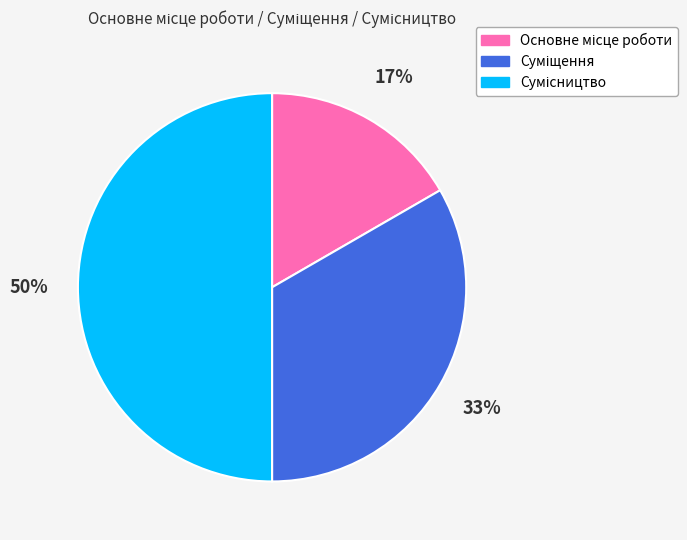

To the nearest percent, what is the average slice percentage?

33%